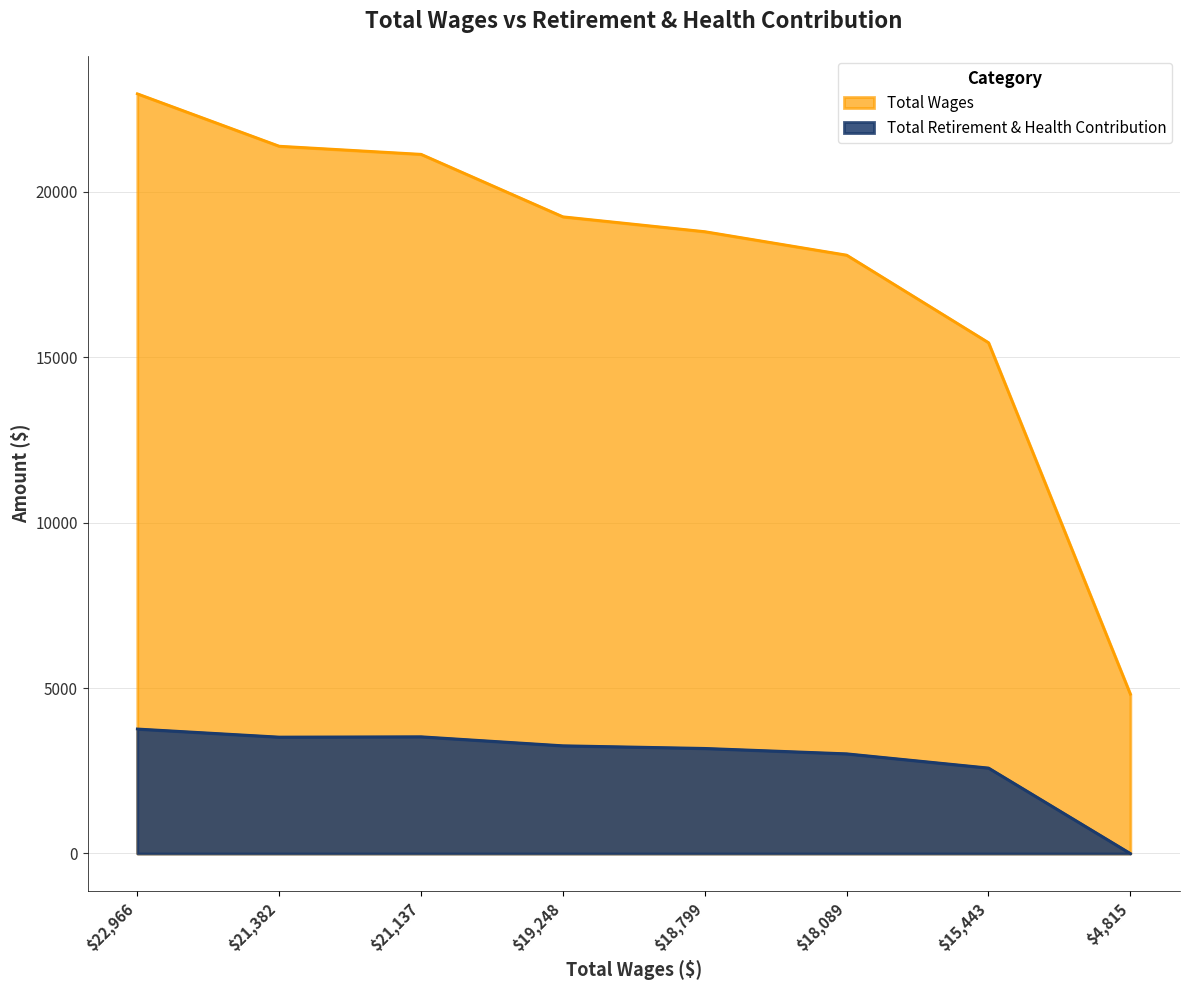

Rank the series at $15,443 from lowest to highest value.

Total Retirement & Health Contribution, Total Wages